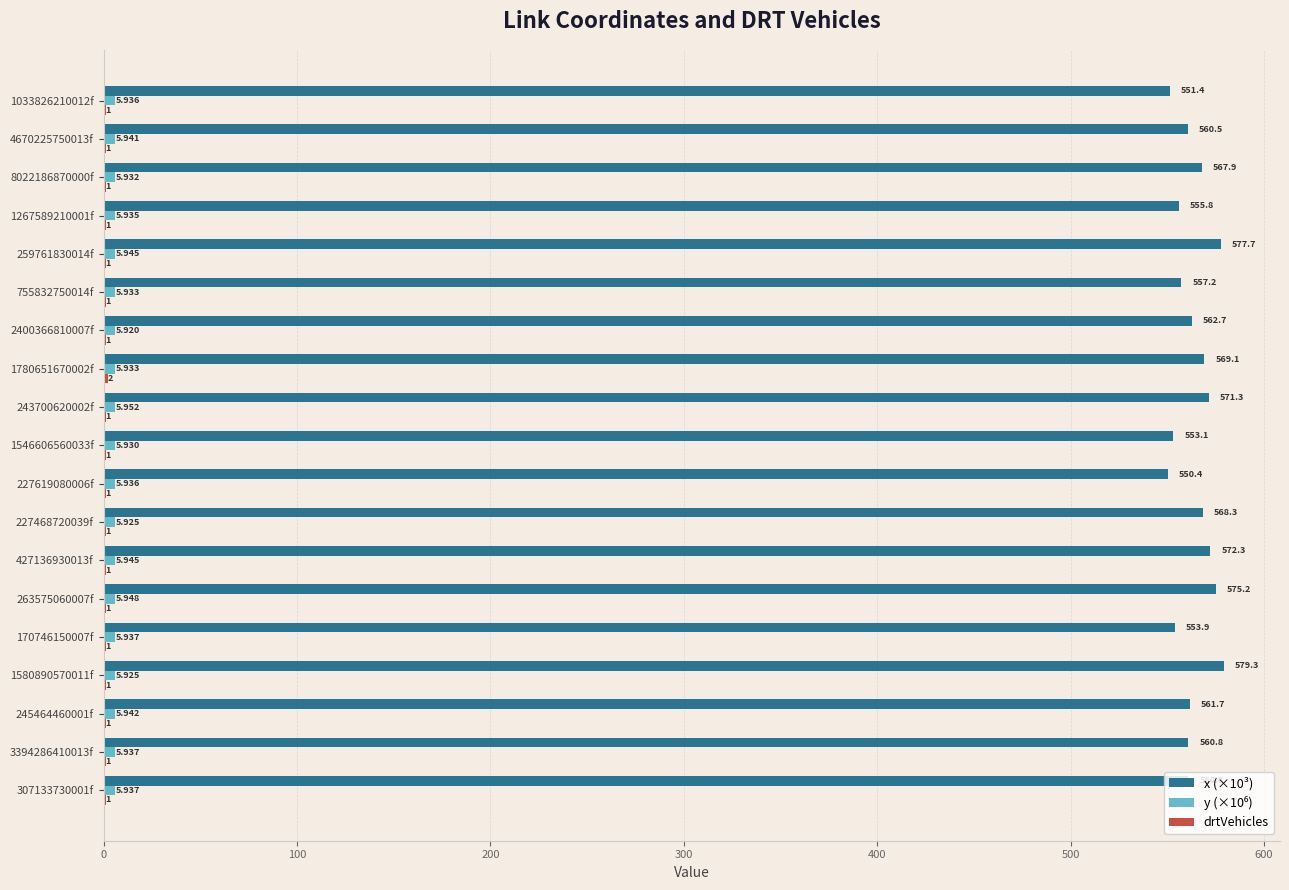

How many data points in x (×10³) are above 561?

10